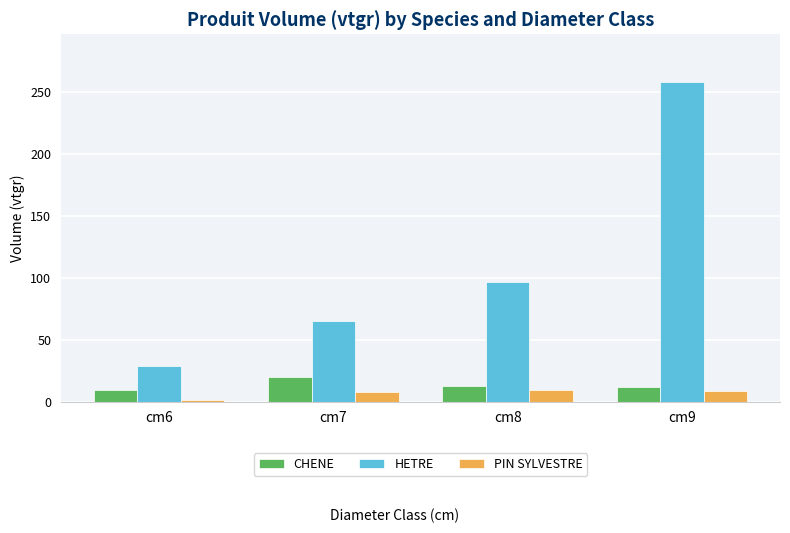

Is it true that CHENE equals 30.1 at cm7?

False